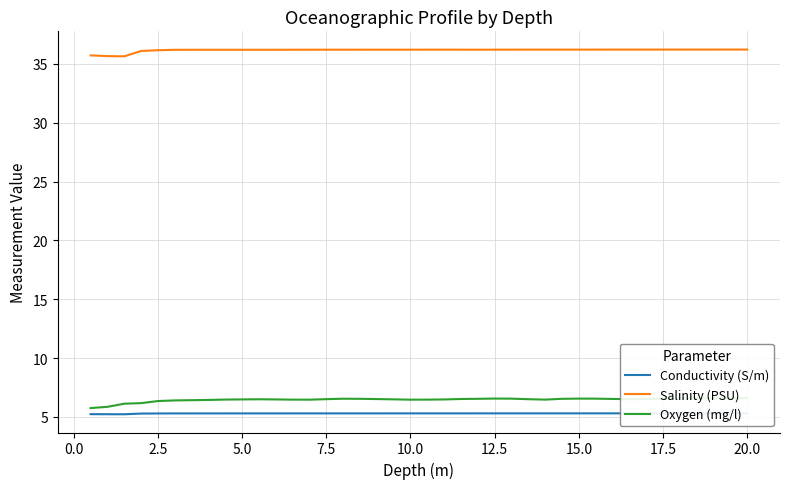

What is the value of the Conductivity (S/m) point at the 19th from the left?

5.3